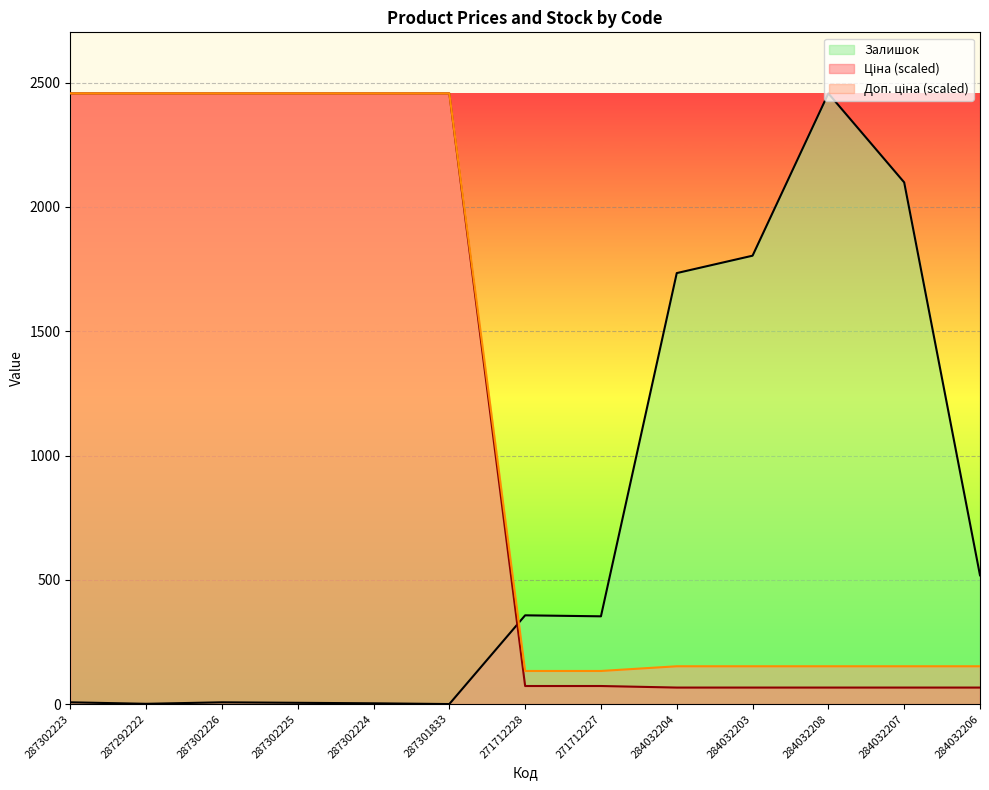

Does the chart display data point markers on the line(s)?

No